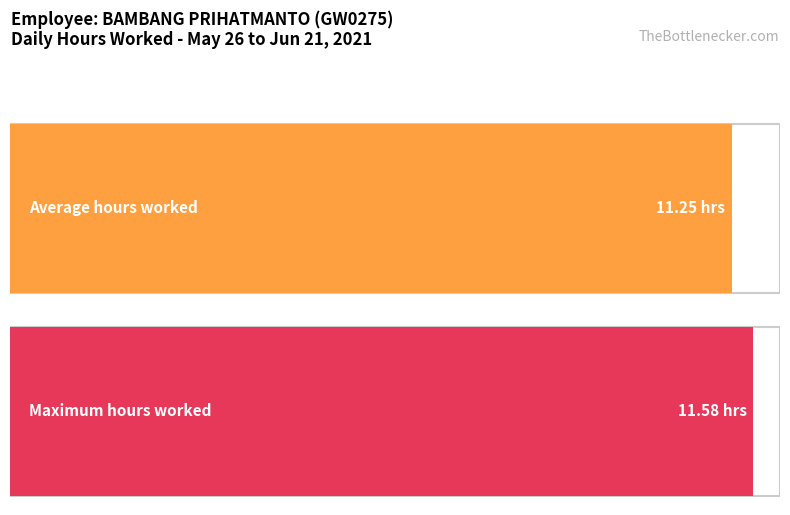

The chart shows a value of 2.7 at 2-Wed. True or false?

False